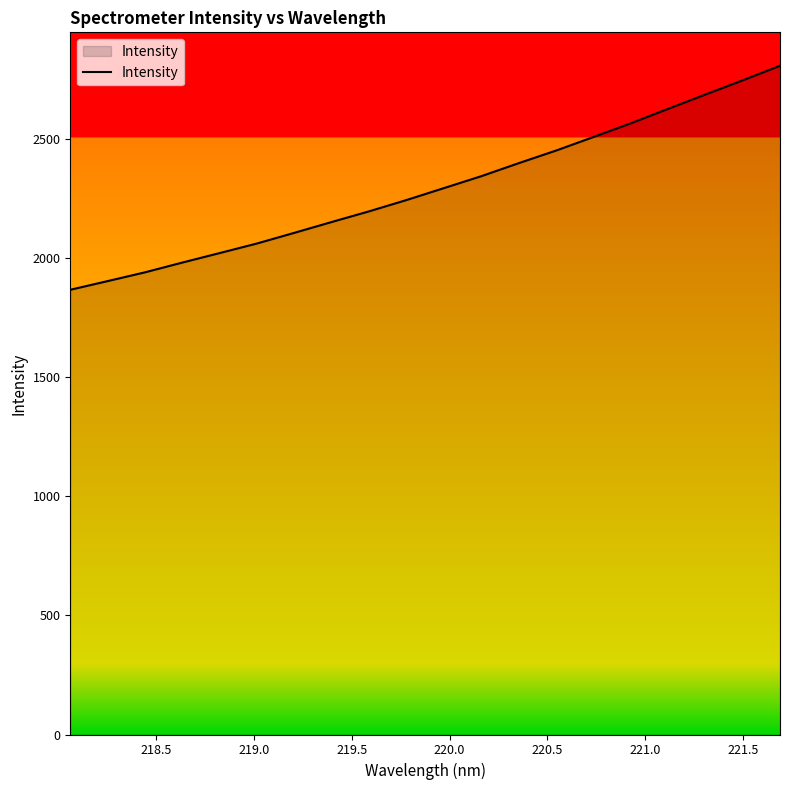

What is the maximum value shown in the chart?

2807.6